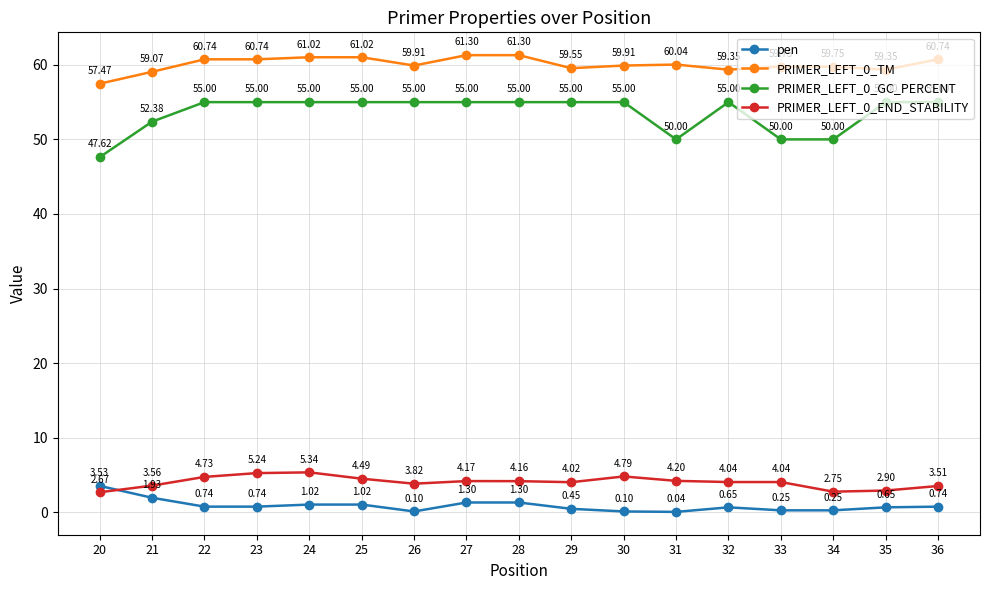

At which category is the sum across all series the highest?

24